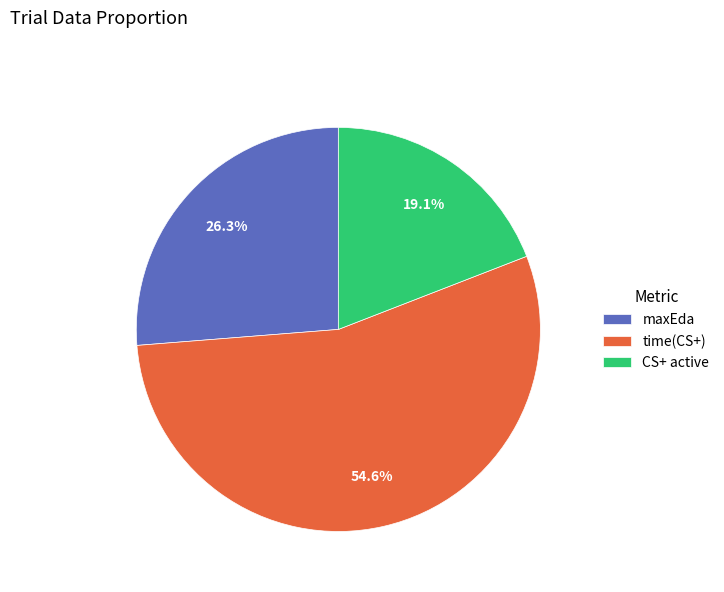

Which slice is the largest?

time(CS+)